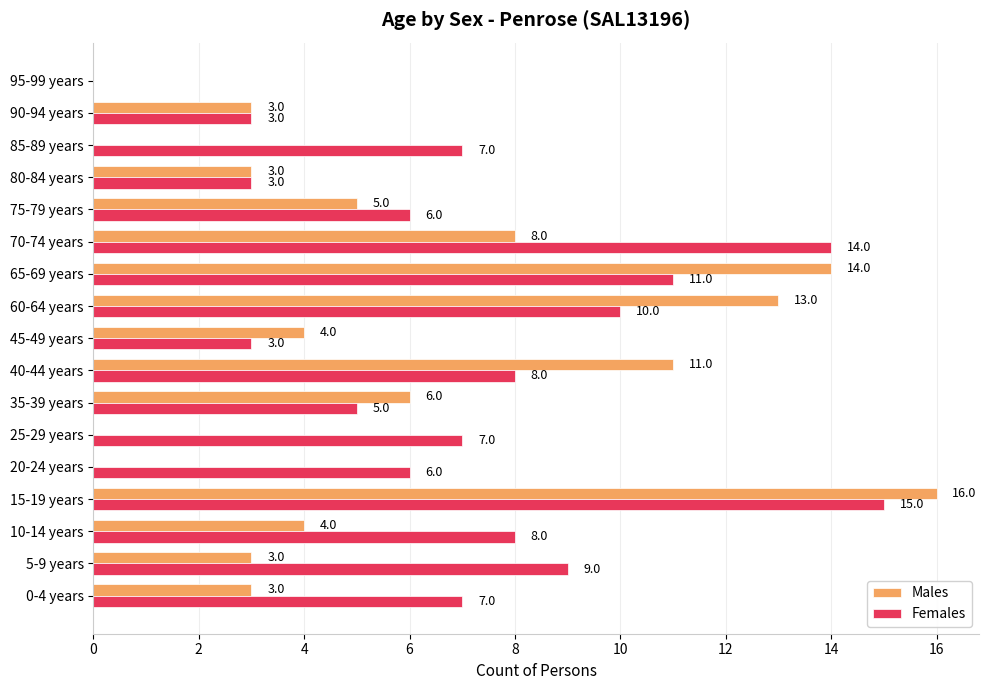

Which label corresponds to the largest value in the chart?

15-19 years